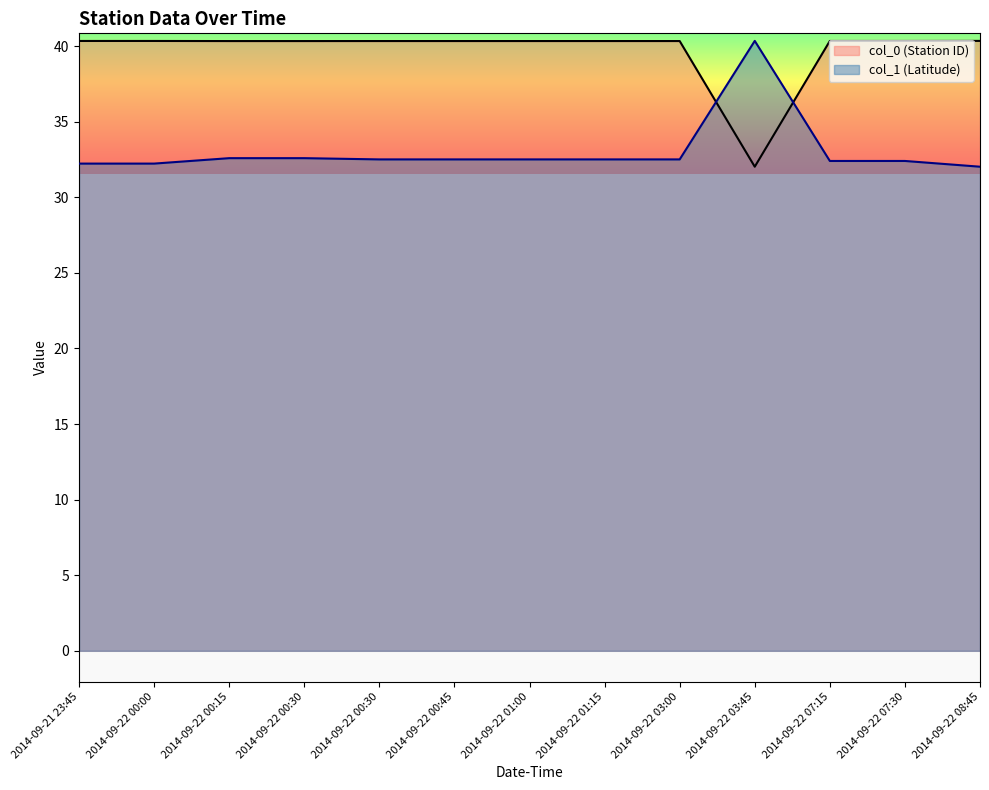

Does the chart display data point markers on the line(s)?

No